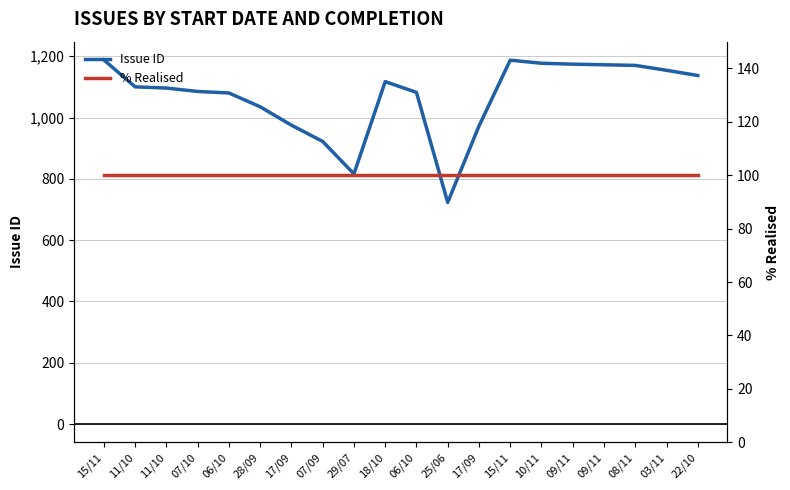

Where is the first local minimum for Issue ID?

29/07